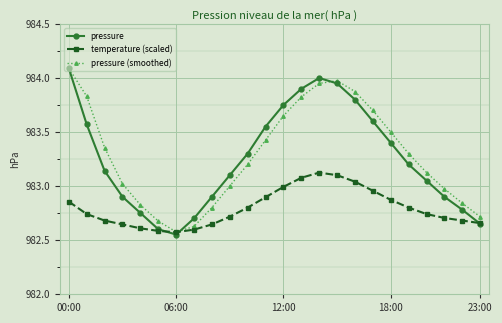

Which series has the largest total across all categories?

pressure (smoothed)